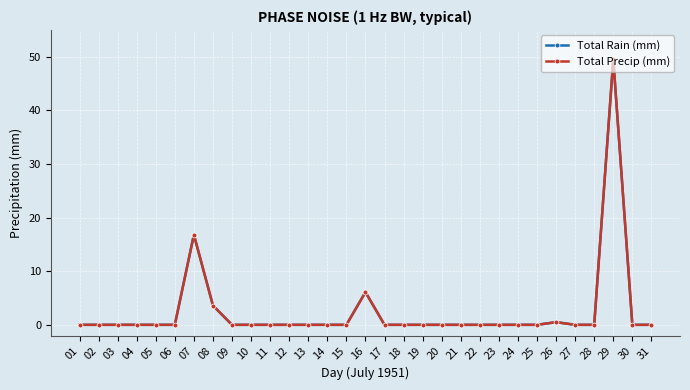

Does the chart have visible grid lines?

Yes